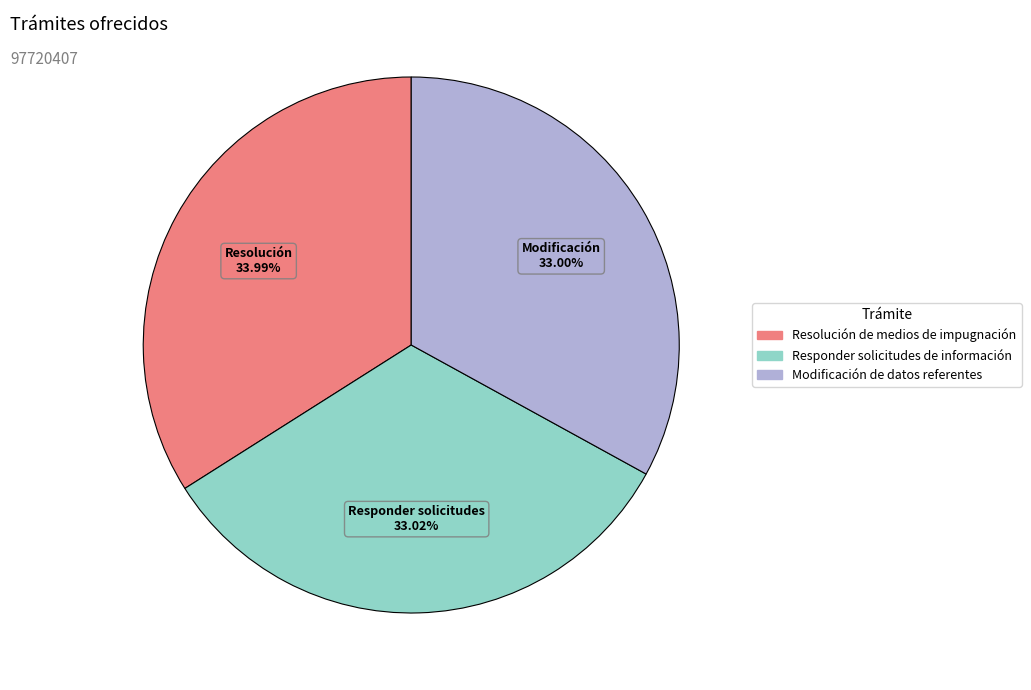

What is the largest slice in the pie chart?

Resolución de medios de impugnación